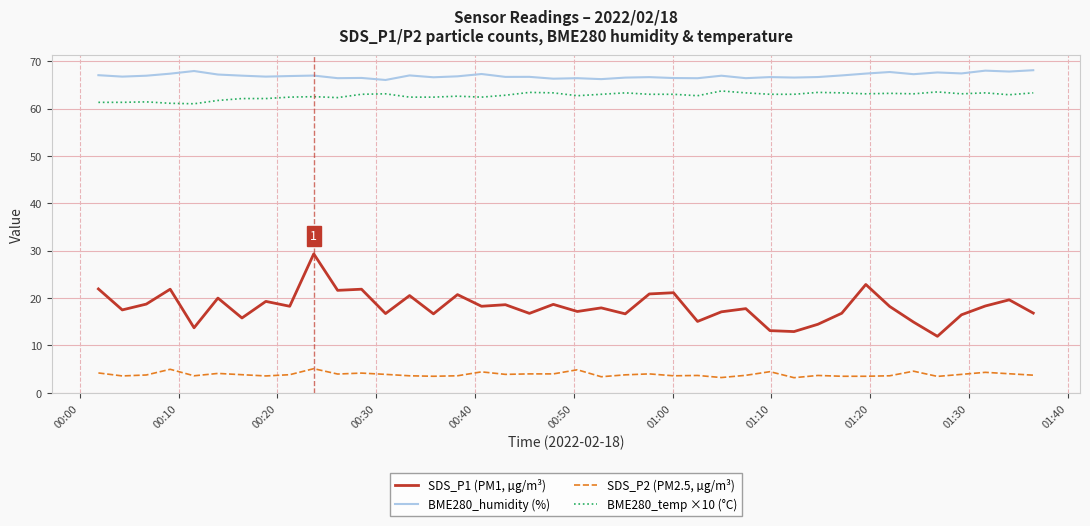

What is the difference between the maximum and minimum values in the BME280_humidity (%) series?

2.1